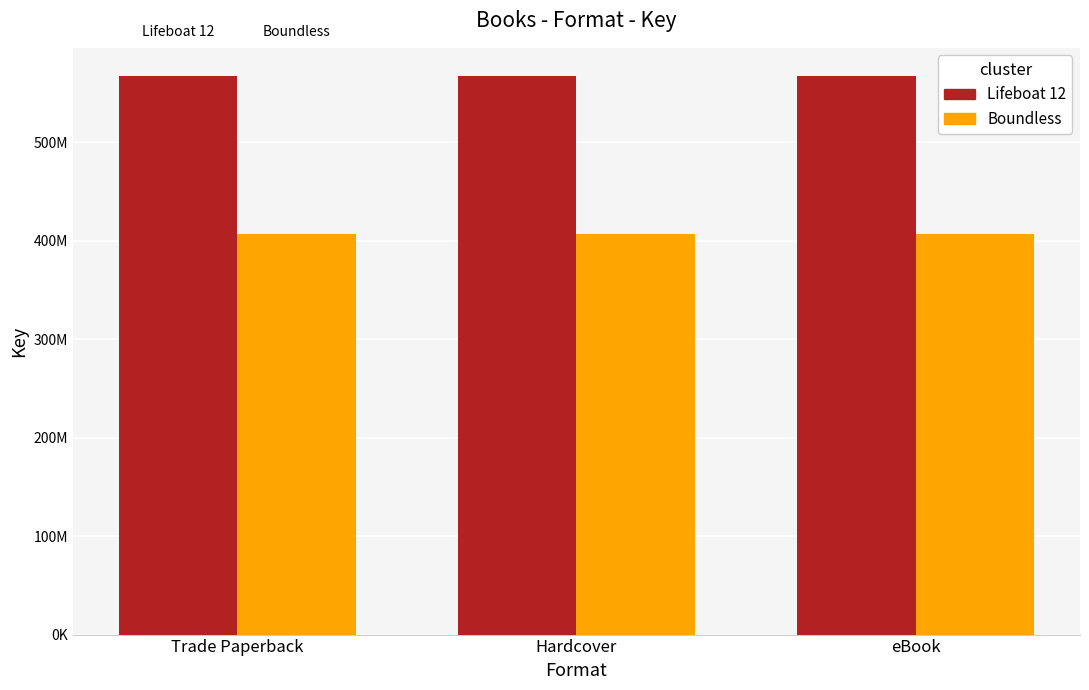

What is the spread (max minus min) of values at eBook?

161087246